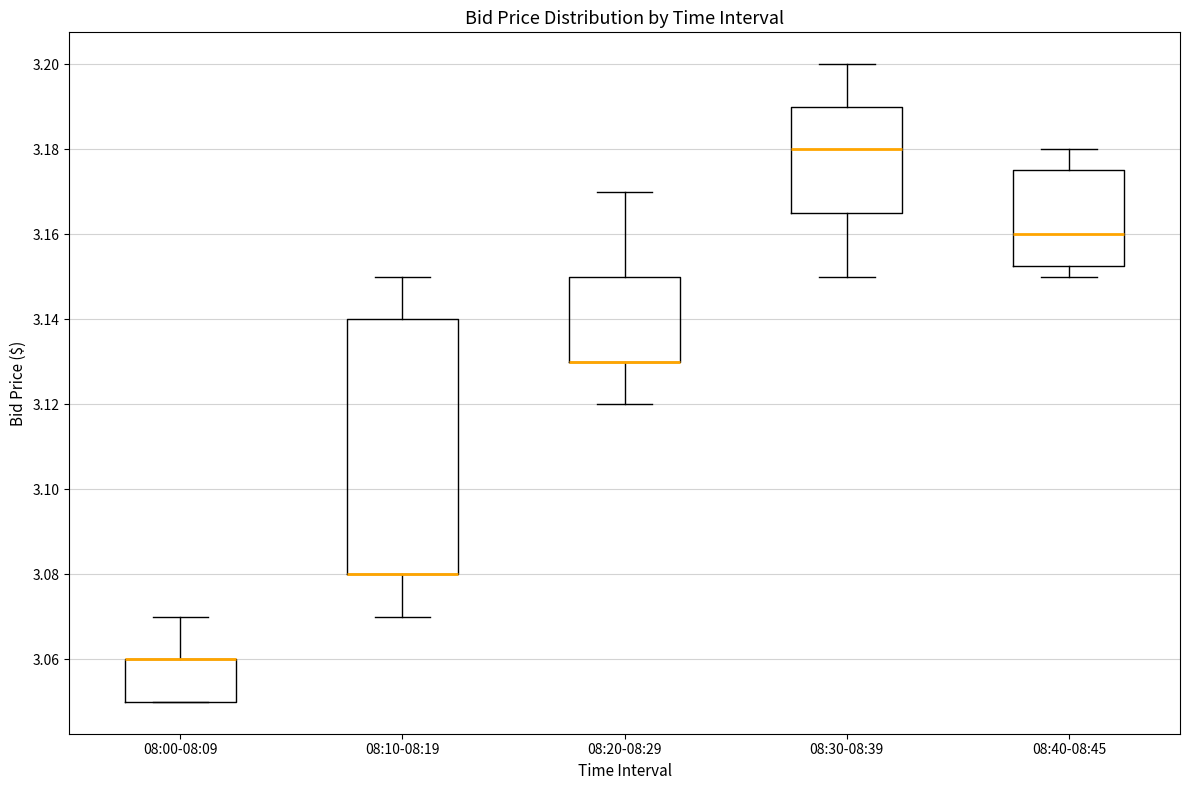

Reading left to right, transcribe this box plot: for each box, give where its median line is, the range the box spans, and where its two whiskers end, as read against the y-axis. The values are not printed on the chart, so give them approximately, as read against the axis.

08:00-08:09: median 3.060 (drawn on the box's upper edge), box 3.050 to 3.060, whiskers 3.050 to 3.070
08:10-08:19: median 3.080 (drawn on the box's lower edge), box 3.080 to 3.140, whiskers 3.070 to 3.150
08:20-08:29: median 3.130 (drawn on the box's lower edge), box 3.130 to 3.150, whiskers 3.120 to 3.170
08:30-08:39: median 3.180, box 3.166 to 3.190, whiskers 3.150 to 3.200
08:40-08:45: median 3.160, box 3.152 to 3.176, whiskers 3.150 to 3.180